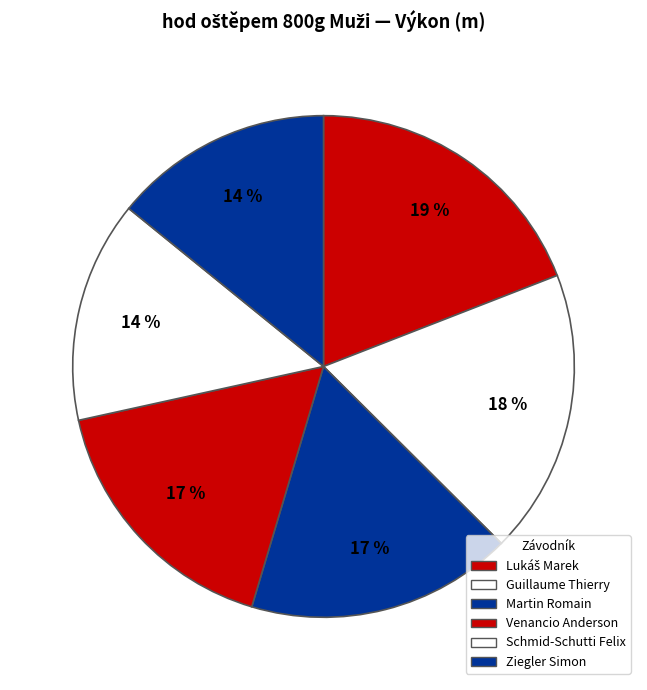

Is there a majority slice in this chart?

No